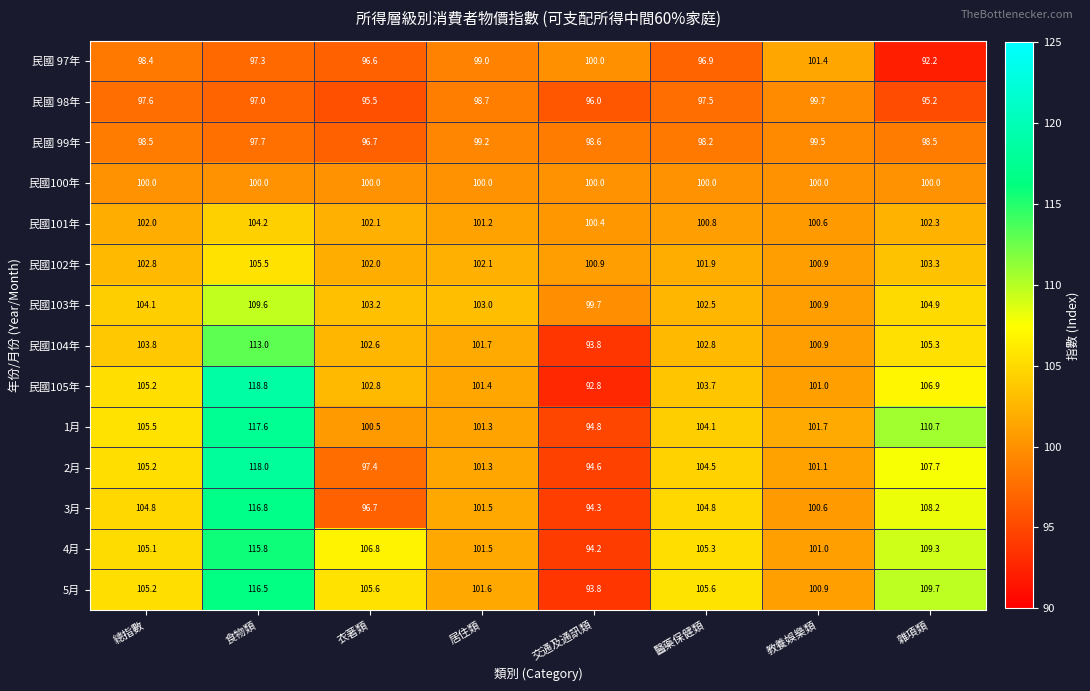

How many data points in 5月 are less than 105?

3